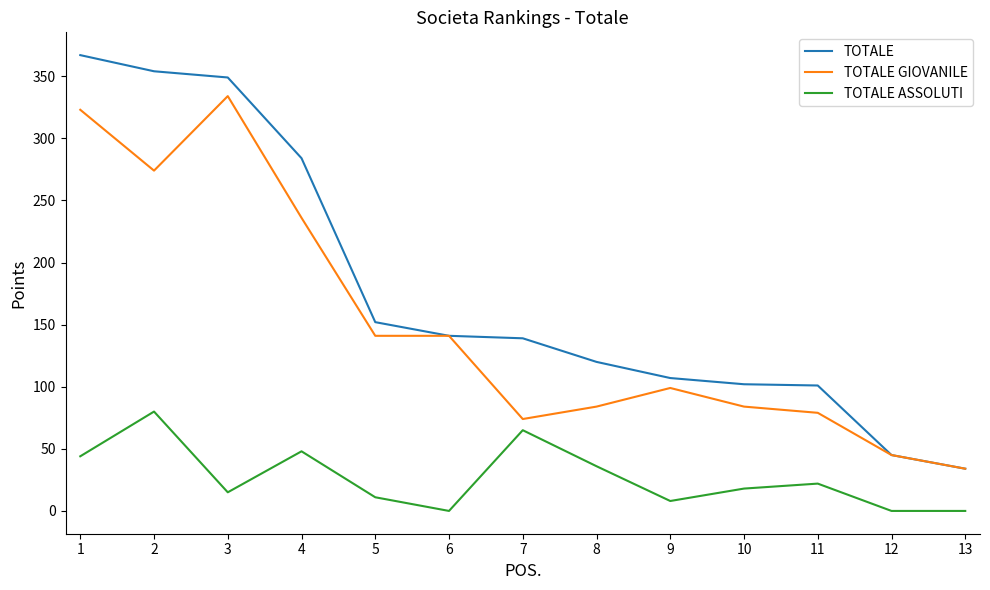

What are all the series names shown in the legend?

TOTALE, TOTALE GIOVANILE, TOTALE ASSOLUTI